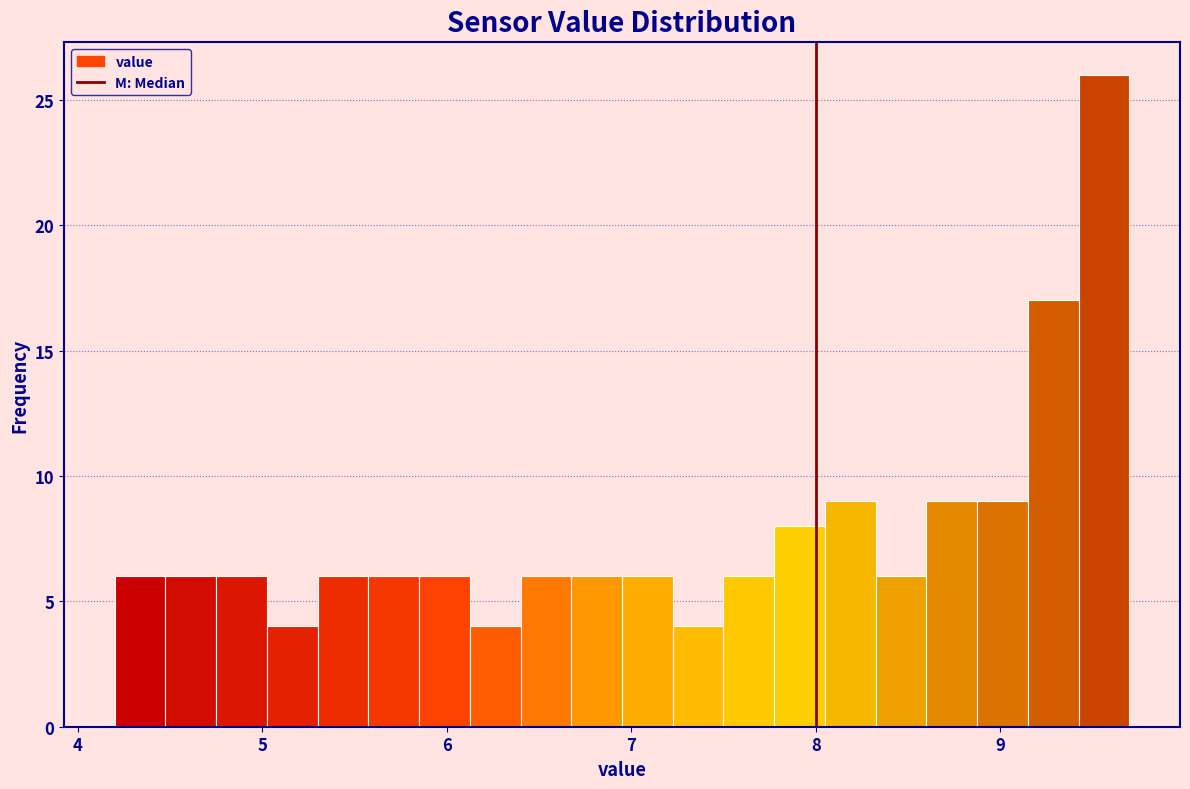

Around what value on the x-axis is the tallest bar? Give the approximate position of its centre, as read against the axis.

9.6